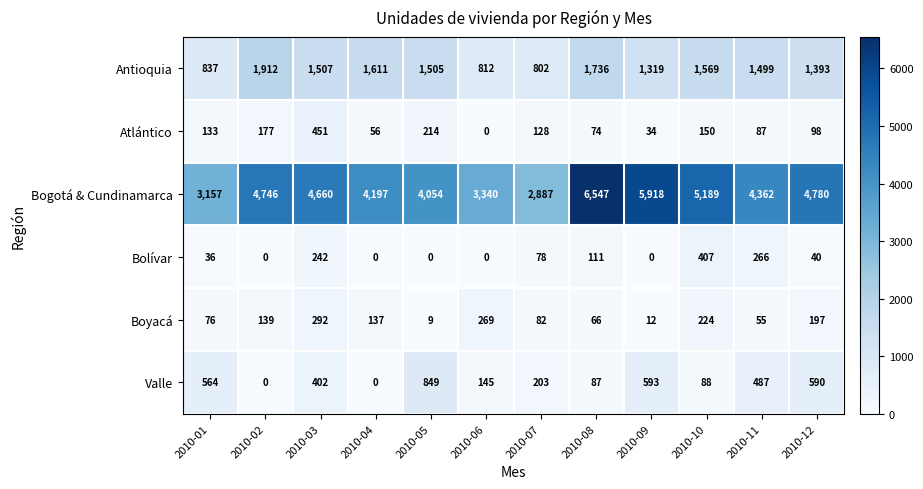

What is the total value across all series at 2010-04?

6001